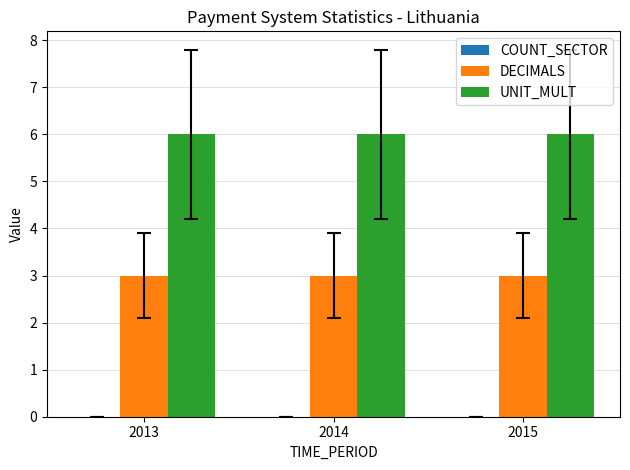

How many groups of bars are there?

3